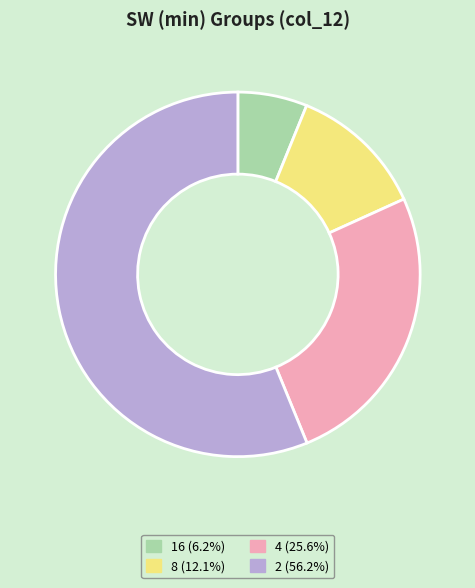

Combined, do 4 (25.6%) and 16 (6.2%) account for over 50%?

No